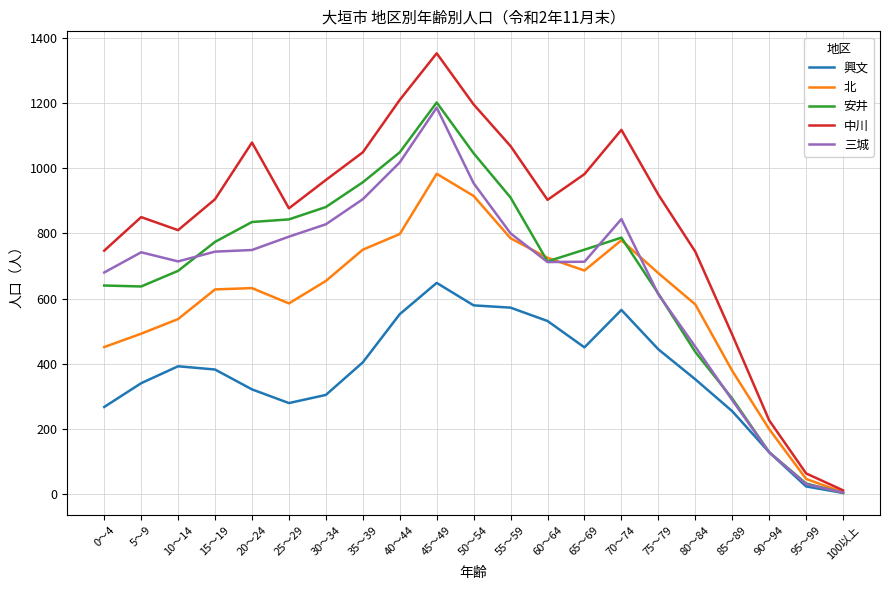

Rank the series at 50～54 from highest to lowest value.

中川, 安井, 三城, 北, 興文